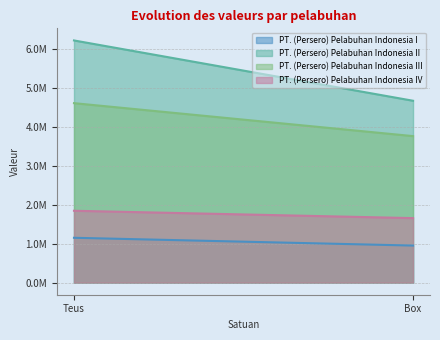

Which series has the largest total across all categories?

PT. (Persero) Pelabuhan Indonesia II